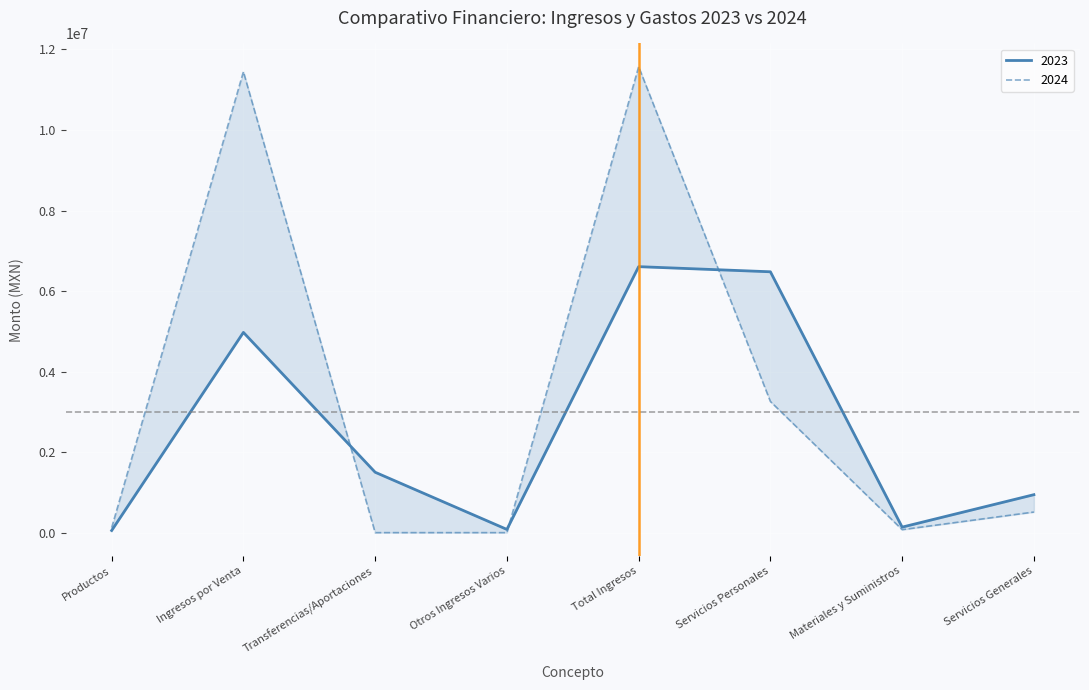

The value of 2023 at Servicios Generales is 332423.9. True or false?

False